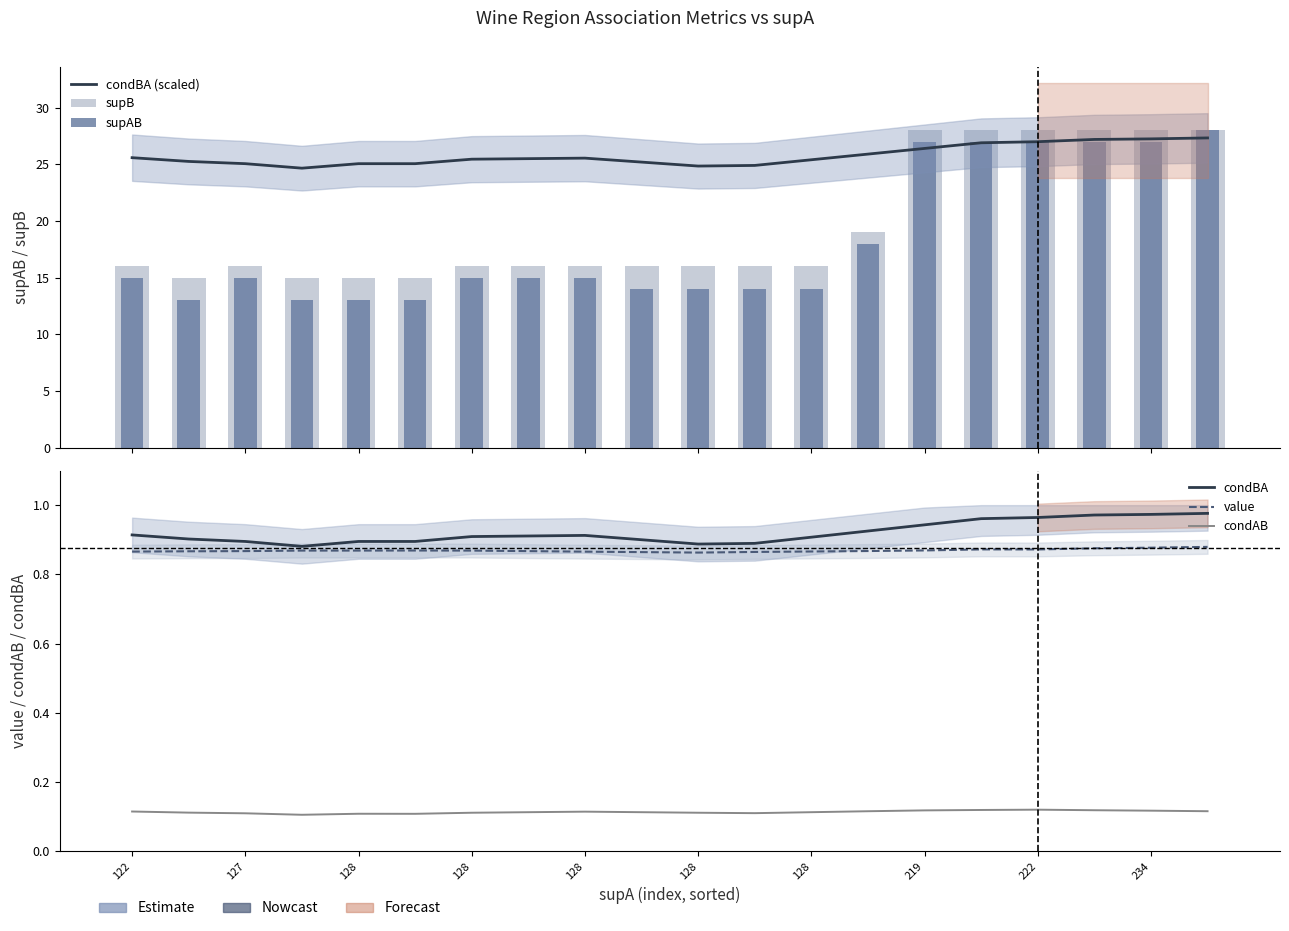

True or false: condBA (scaled) has a value of 37.0 at 234.

False